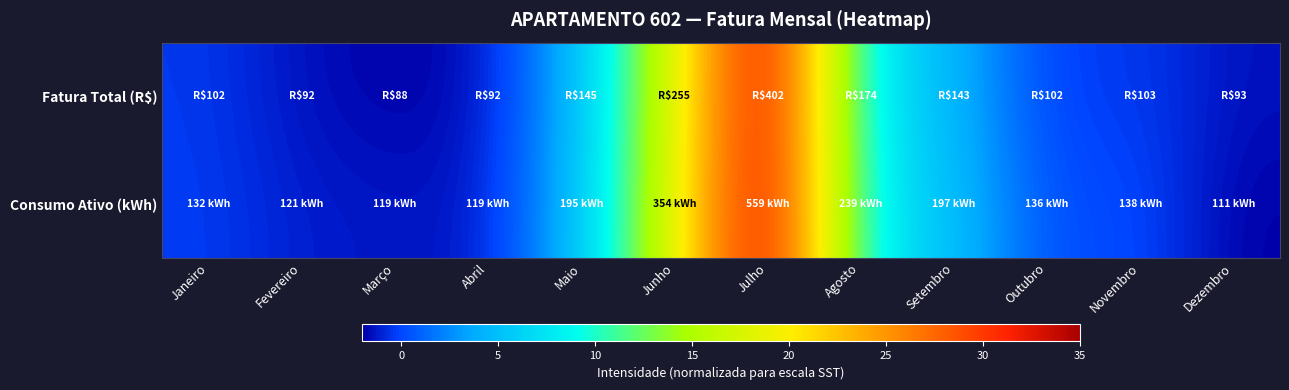

Count the number of categories in the chart.

12